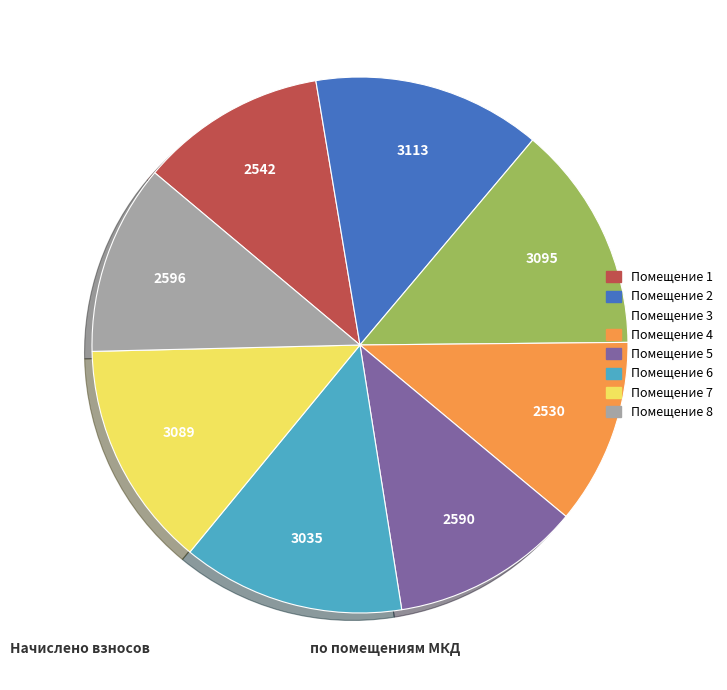

Is there any slice that represents more than half of the pie?

No